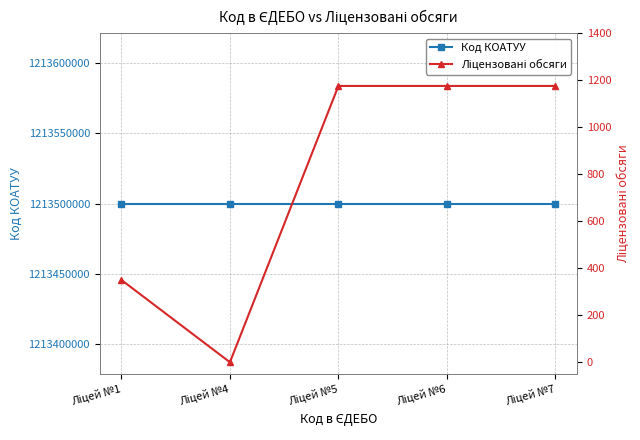

How many series are shown in this chart?

2